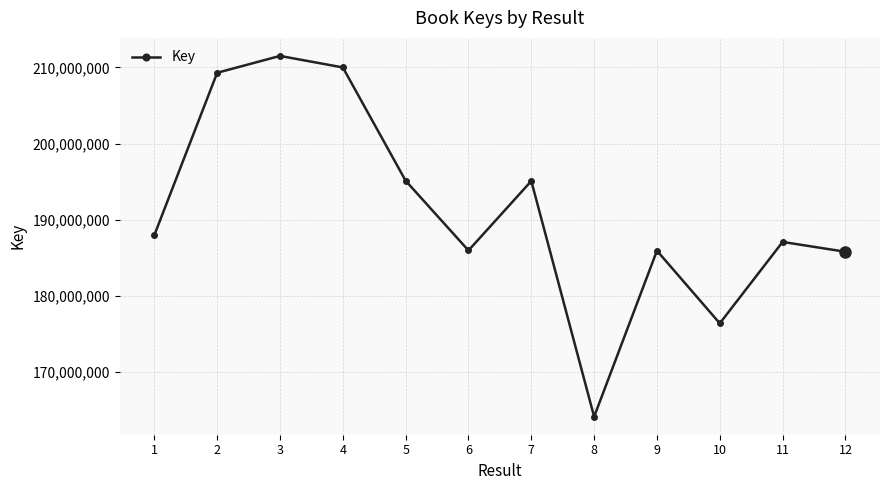

The value at 3 is 142548521. True or false?

False